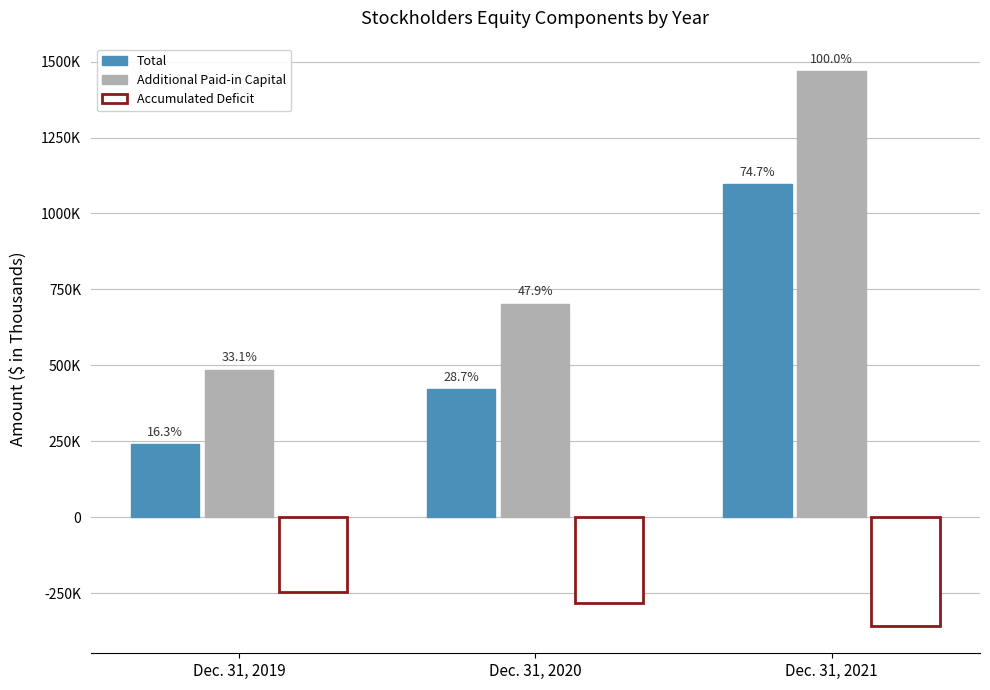

What are all the series names shown in the legend?

Total, Additional Paid-in Capital, Accumulated Deficit